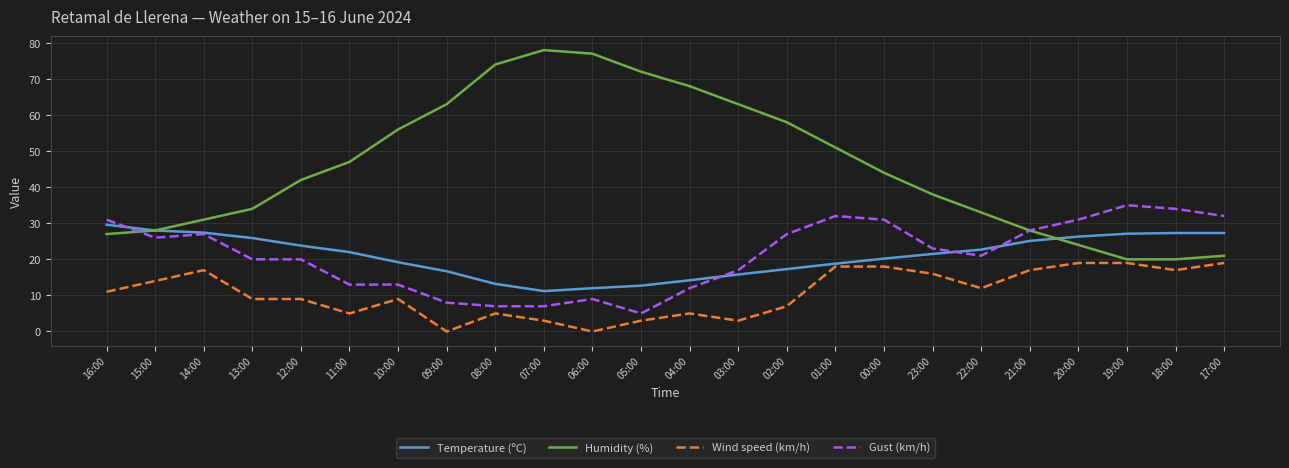

How many categories are shown in the chart?

24